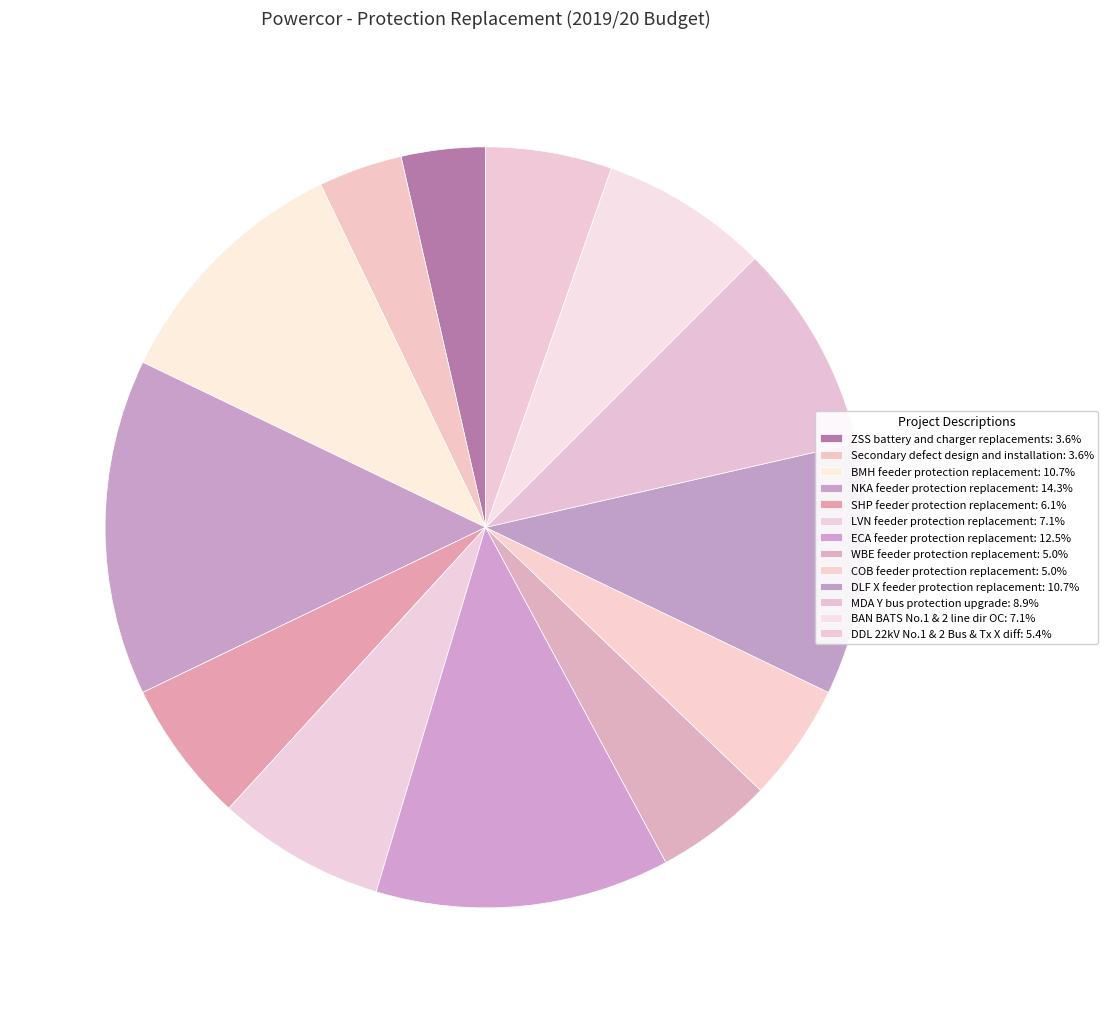

How many segments does this pie chart have?

13